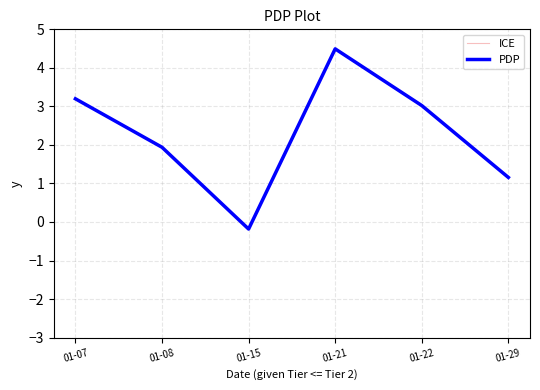

Count the number of data series in this chart.

1